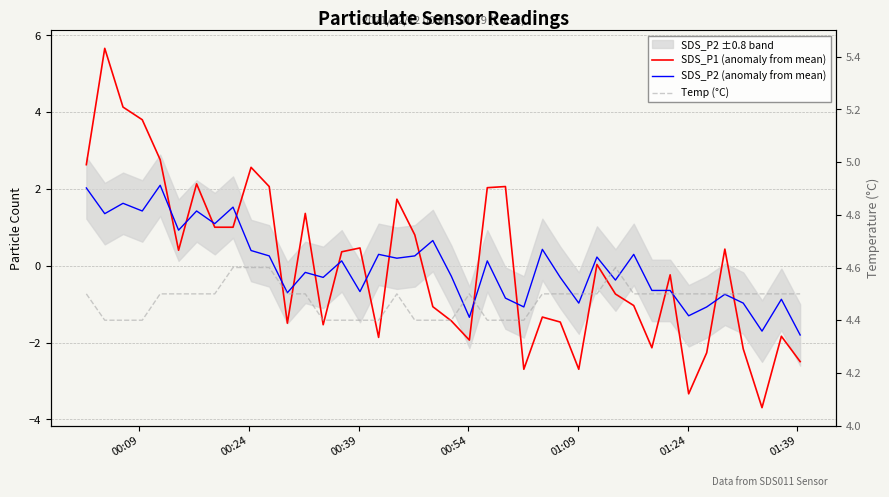

What is the smallest value displayed?

-3.7